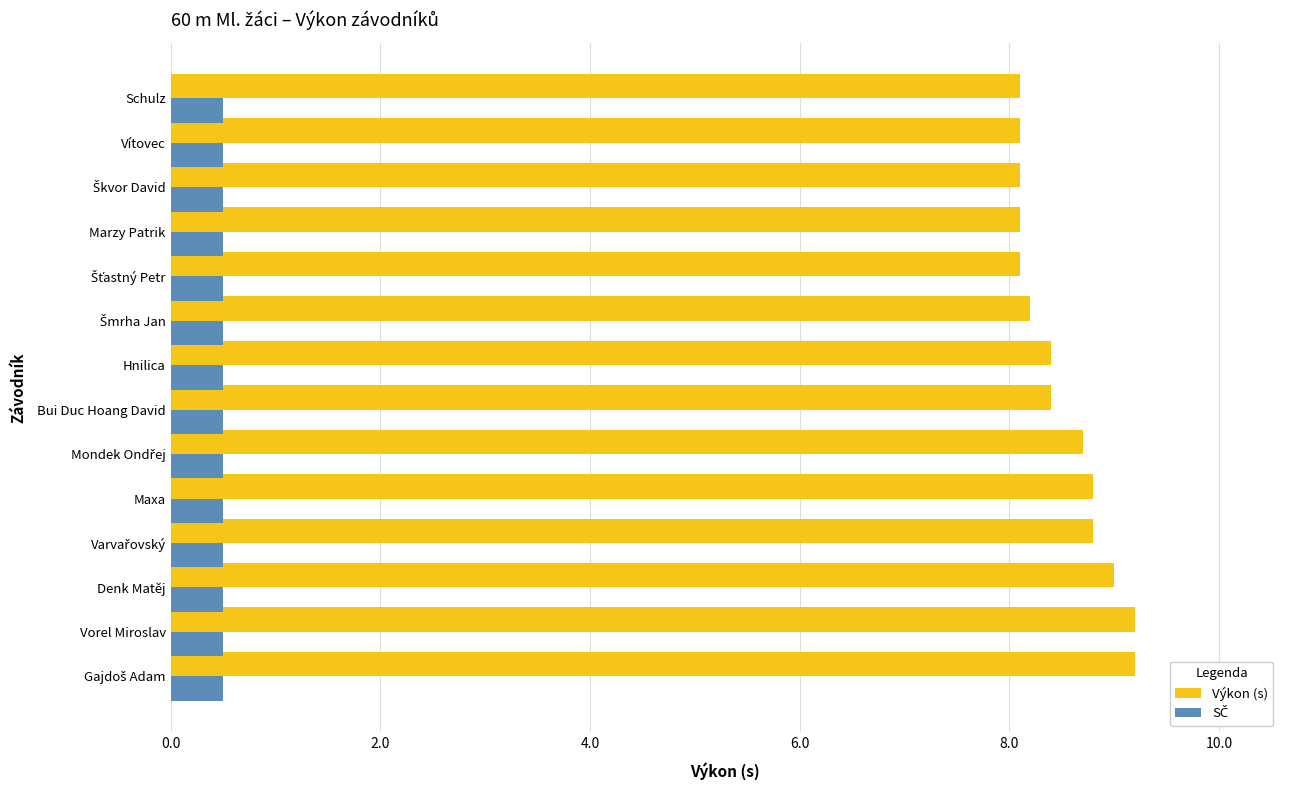

What is the total value across all series at Vítovec?

8.6